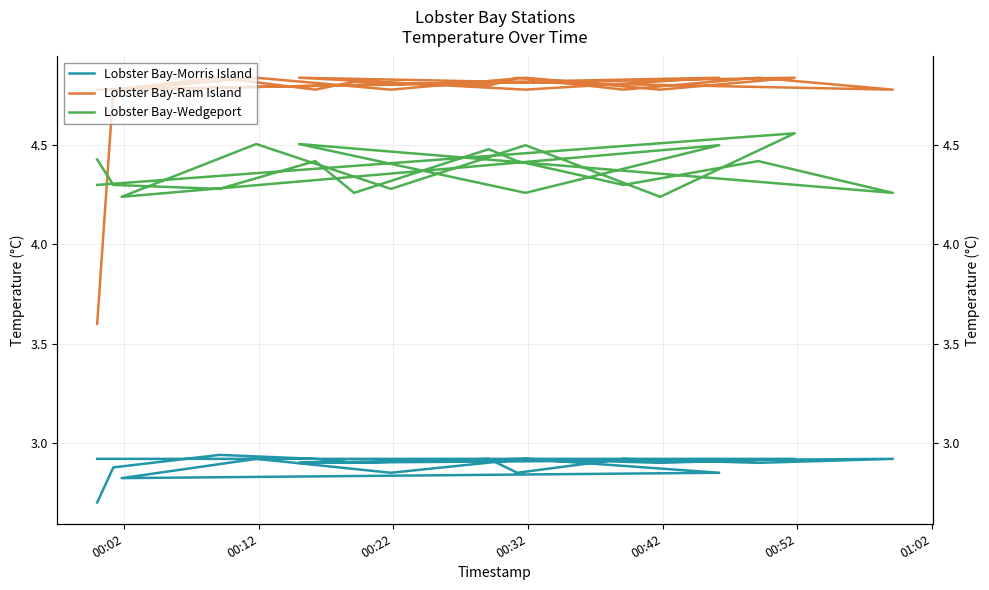

What is the difference between the maximum and minimum values in the Lobster Bay-Morris Island series?

0.2